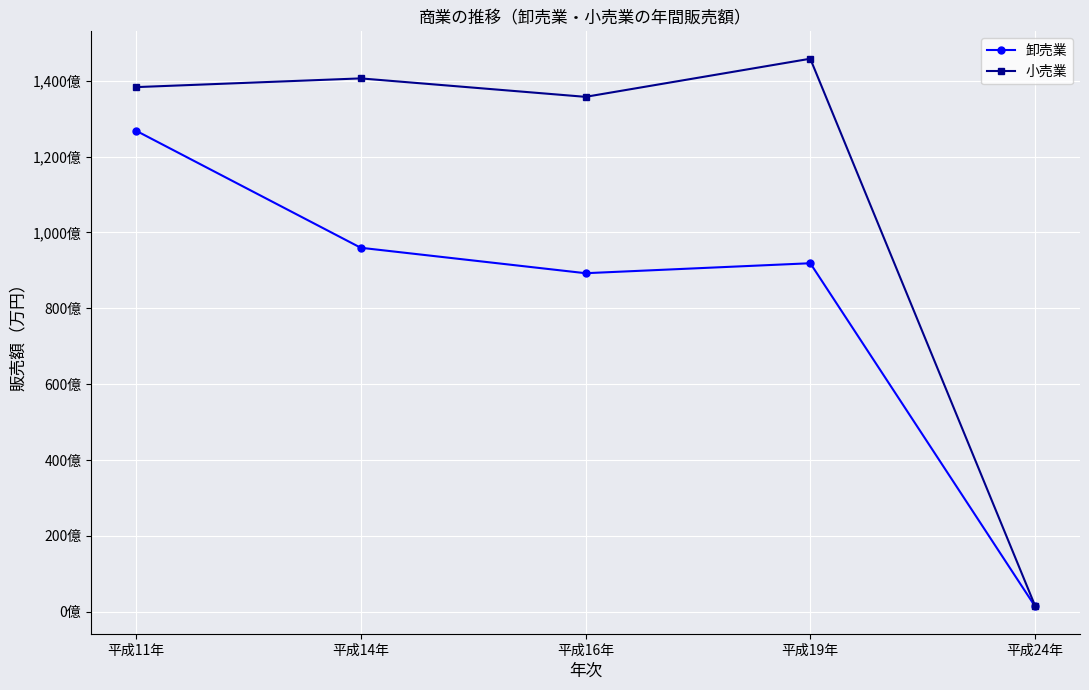

True or false: 卸売業 and 小売業 cross at least once.

False